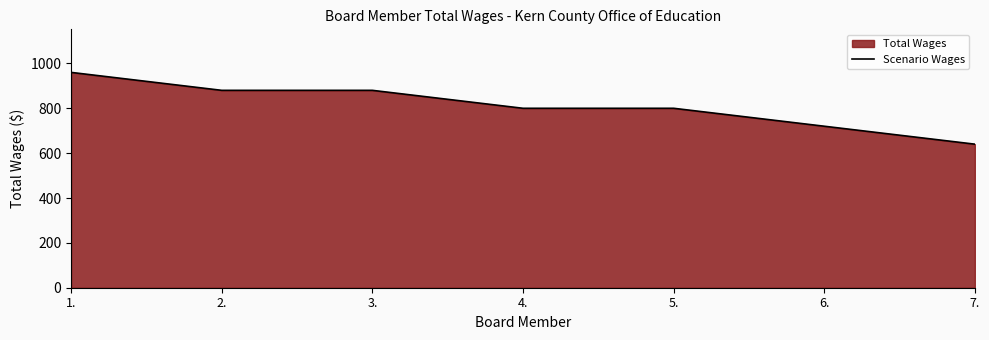

What is the value of the 6th point from the left?

720